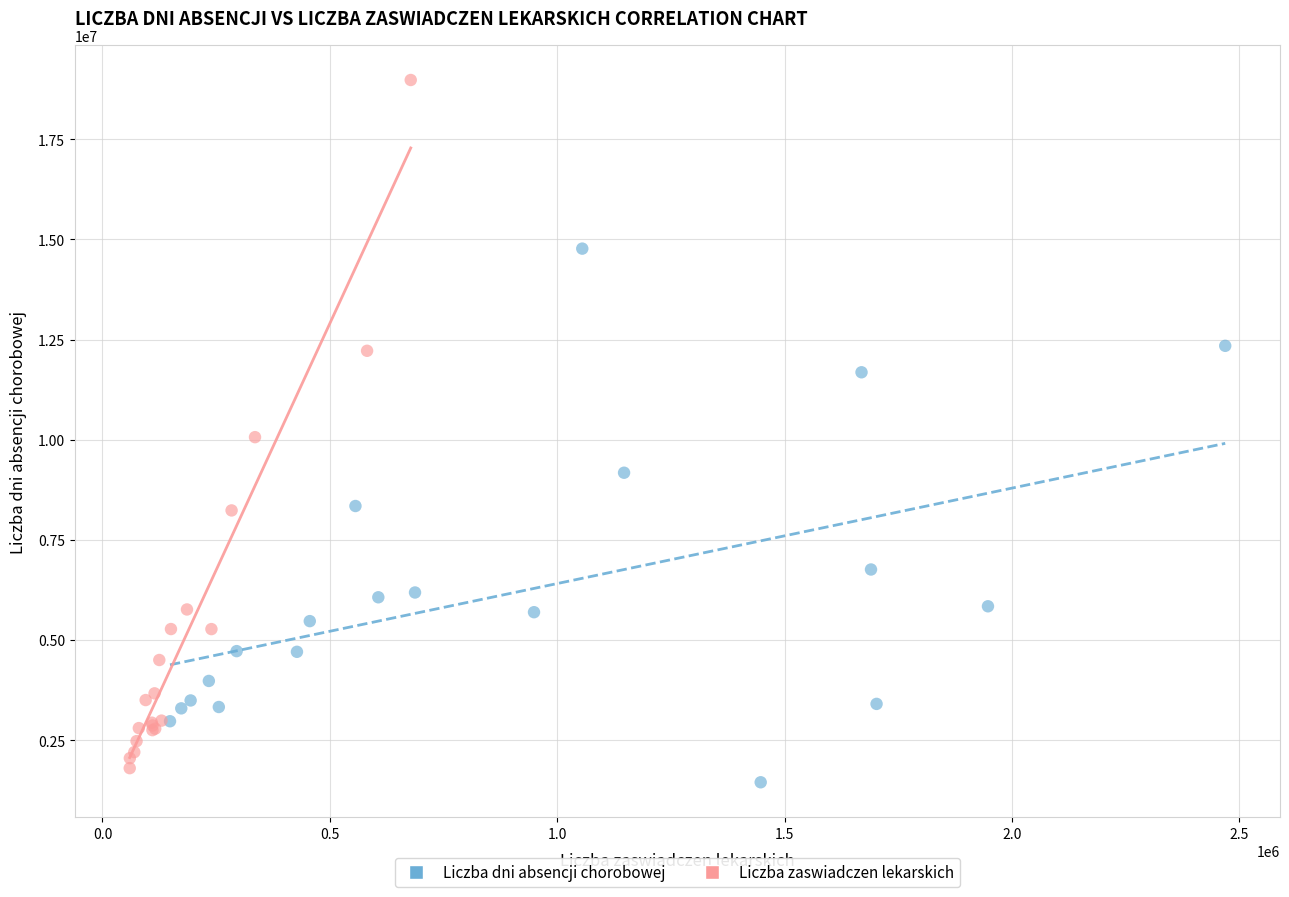

Which series reaches the maximum Y coordinate?

Liczba zaswiadczen lekarskich